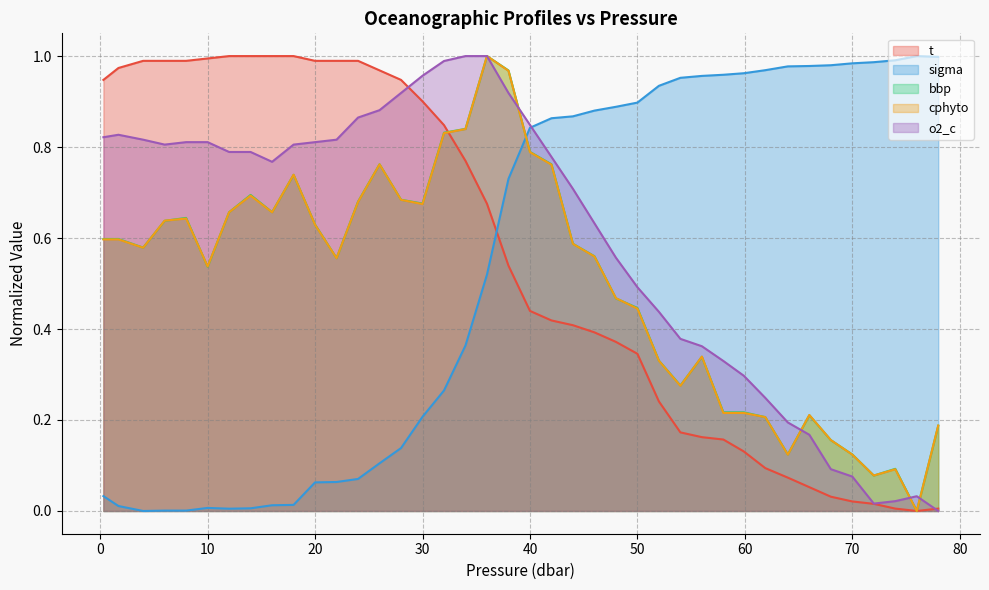

Reading right to left, transcribe all the data shown in this chart.

t: 78.0=0.0	76.0=0.0	74.0=0.0	72.0=0.0	70.0=0.0	68.0=0.0	66.0=0.1	64.0=0.1	61.9=0.1	59.9=0.1	58.0=0.2	56.0=0.2	54.0=0.2	52.0=0.2	50.0=0.3	48.0=0.4	46.0=0.4	44.0=0.4	42.0=0.4	40.0=0.4	38.0=0.5	36.0=0.7	34.0=0.8	32.0=0.8	30.0=0.9	28.0=0.9	26.0=1.0	24.0=1.0	22.0=1.0	20.0=1.0	18.0=1.0	16.0=1.0	14.0=1.0	12.0=1.0	10.0=1.0	8.0=1.0	6.0=1.0	4.0=1.0	1.7=1.0	0.3=0.9
sigma: 78.0=1.0	76.0=1.0	74.0=1.0	72.0=1.0	70.0=1.0	68.0=1.0	66.0=1.0	64.0=1.0	61.9=1.0	59.9=1.0	58.0=1.0	56.0=1.0	54.0=1.0	52.0=0.9	50.0=0.9	48.0=0.9	46.0=0.9	44.0=0.9	42.0=0.9	40.0=0.8	38.0=0.7	36.0=0.5	34.0=0.4	32.0=0.3	30.0=0.2	28.0=0.1	26.0=0.1	24.0=0.1	22.0=0.1	20.0=0.1	18.0=0.0	16.0=0.0	14.0=0.0	12.0=0.0	10.0=0.0	8.0=0.0	6.0=0.0	4.0=0.0	1.7=0.0	0.3=0.0
bbp: 78.0=0.2	76.0=0.0	74.0=0.1	72.0=0.1	70.0=0.1	68.0=0.2	66.0=0.2	64.0=0.1	61.9=0.2	59.9=0.2	58.0=0.2	56.0=0.3	54.0=0.3	52.0=0.3	50.0=0.4	48.0=0.5	46.0=0.6	44.0=0.6	42.0=0.8	40.0=0.8	38.0=1.0	36.0=1.0	34.0=0.8	32.0=0.8	30.0=0.7	28.0=0.7	26.0=0.8	24.0=0.7	22.0=0.6	20.0=0.6	18.0=0.7	16.0=0.7	14.0=0.7	12.0=0.7	10.0=0.5	8.0=0.6	6.0=0.6	4.0=0.6	1.7=0.6	0.3=0.6
cphyto: 78.0=0.2	76.0=0.0	74.0=0.1	72.0=0.1	70.0=0.1	68.0=0.2	66.0=0.2	64.0=0.1	61.9=0.2	59.9=0.2	58.0=0.2	56.0=0.3	54.0=0.3	52.0=0.3	50.0=0.4	48.0=0.5	46.0=0.6	44.0=0.6	42.0=0.8	40.0=0.8	38.0=1.0	36.0=1.0	34.0=0.8	32.0=0.8	30.0=0.7	28.0=0.7	26.0=0.8	24.0=0.7	22.0=0.6	20.0=0.6	18.0=0.7	16.0=0.7	14.0=0.7	12.0=0.7	10.0=0.5	8.0=0.6	6.0=0.6	4.0=0.6	1.7=0.6	0.3=0.6
o2_c: 78.0=0.0	76.0=0.0	74.0=0.0	72.0=0.0	70.0=0.1	68.0=0.1	66.0=0.2	64.0=0.2	61.9=0.2	59.9=0.3	58.0=0.3	56.0=0.4	54.0=0.4	52.0=0.4	50.0=0.5	48.0=0.6	46.0=0.6	44.0=0.7	42.0=0.8	40.0=0.8	38.0=0.9	36.0=1.0	34.0=1.0	32.0=1.0	30.0=1.0	28.0=0.9	26.0=0.9	24.0=0.9	22.0=0.8	20.0=0.8	18.0=0.8	16.0=0.8	14.0=0.8	12.0=0.8	10.0=0.8	8.0=0.8	6.0=0.8	4.0=0.8	1.7=0.8	0.3=0.8